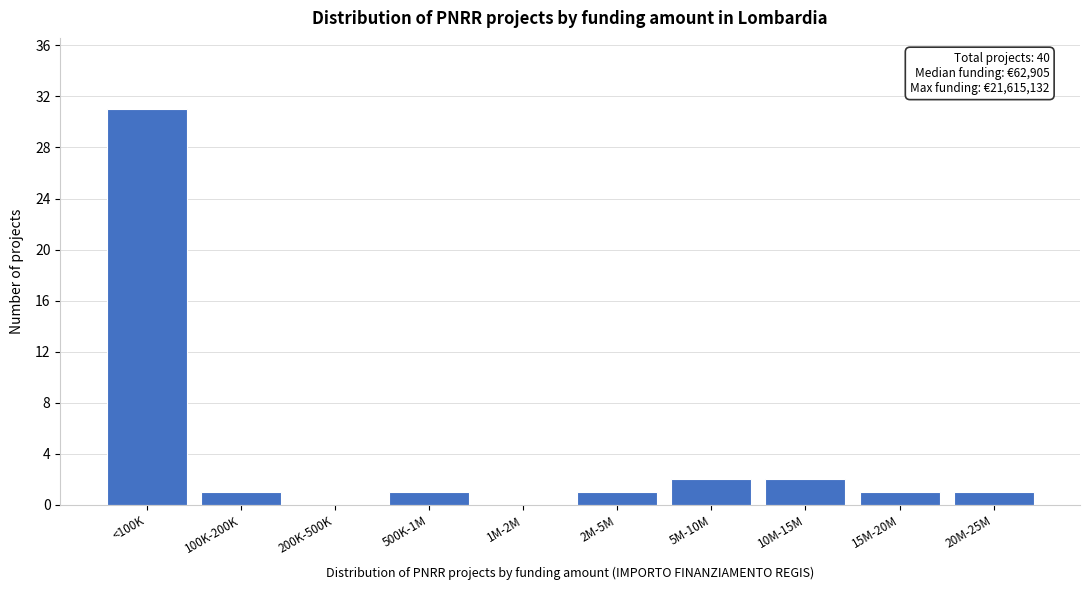

Reading left to right, list all the values displayed in this chart.

<100K=31	100K-200K=1	200K-500K=0	500K-1M=1	1M-2M=0	2M-5M=1	5M-10M=2	10M-15M=2	15M-20M=1	20M-25M=1